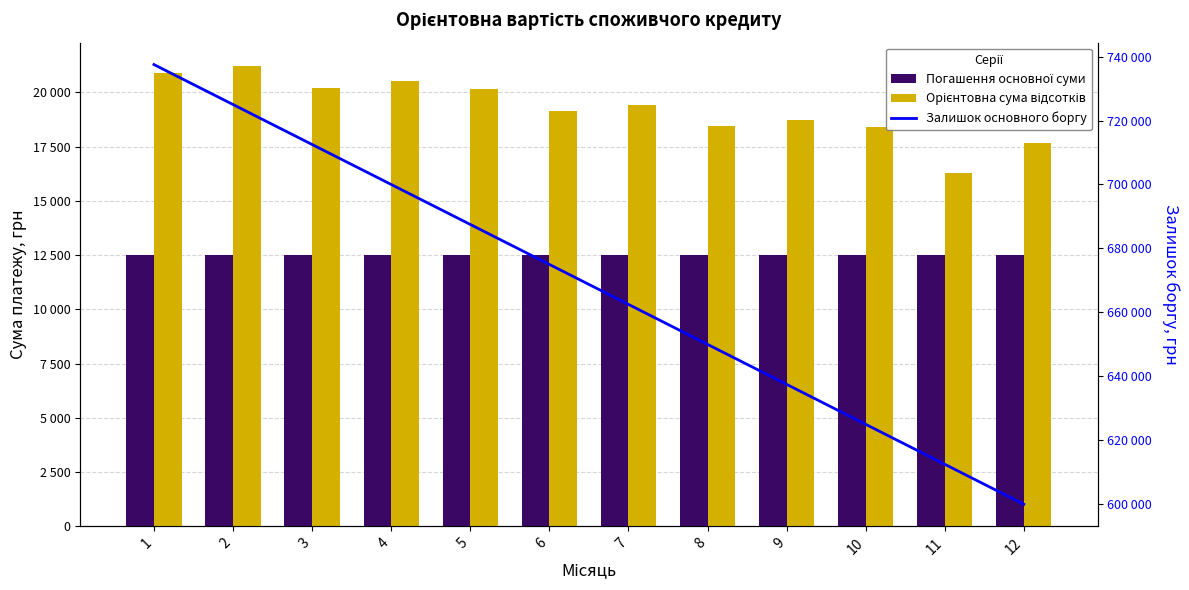

Which series has the largest range (max minus min)?

Залишок основного боргу